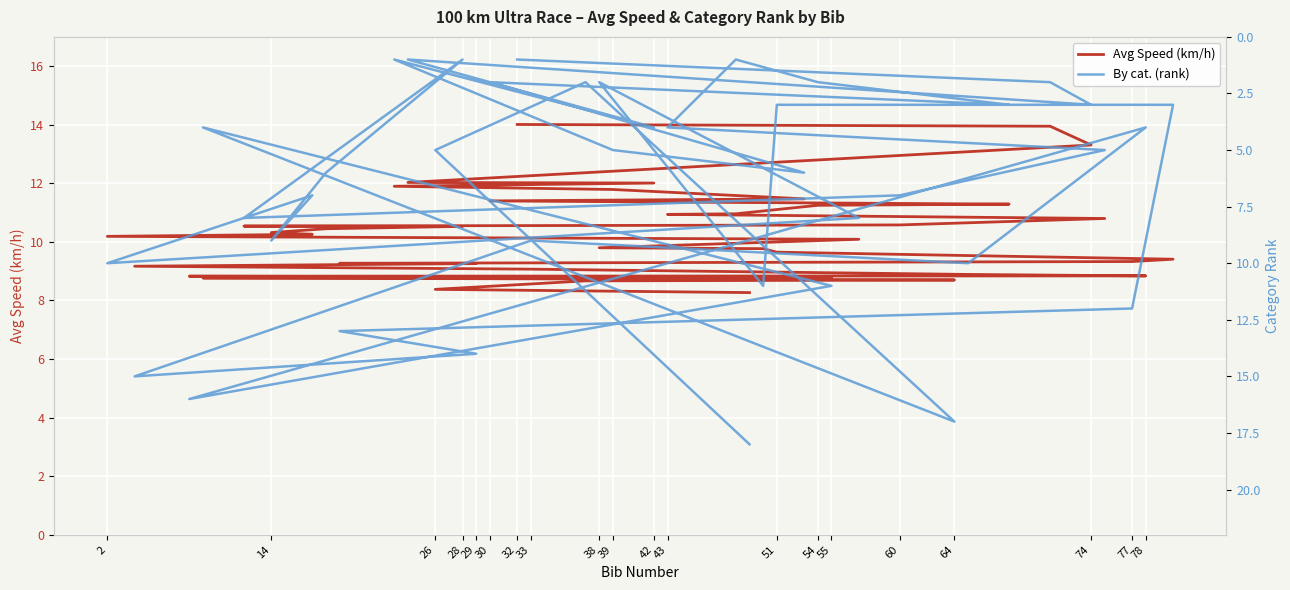

How many data points in Avg Speed (km/h) are above 10?

22